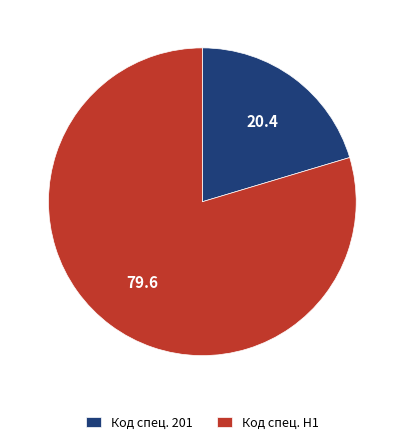

True or false: Код спец. H1 accounts for 80% of the total.

True